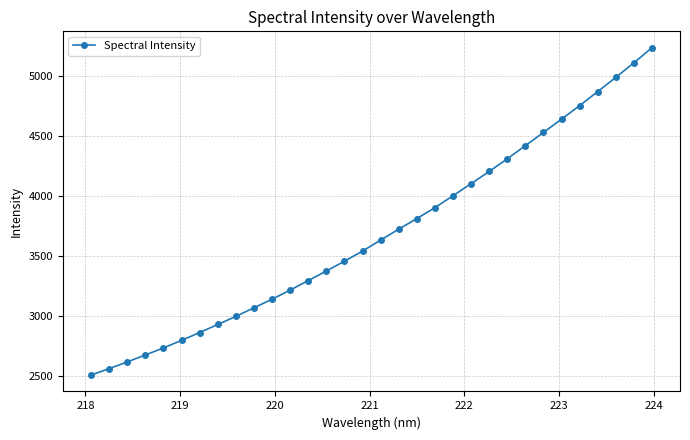

True or false: the data has more than 0 interior local peaks.

False